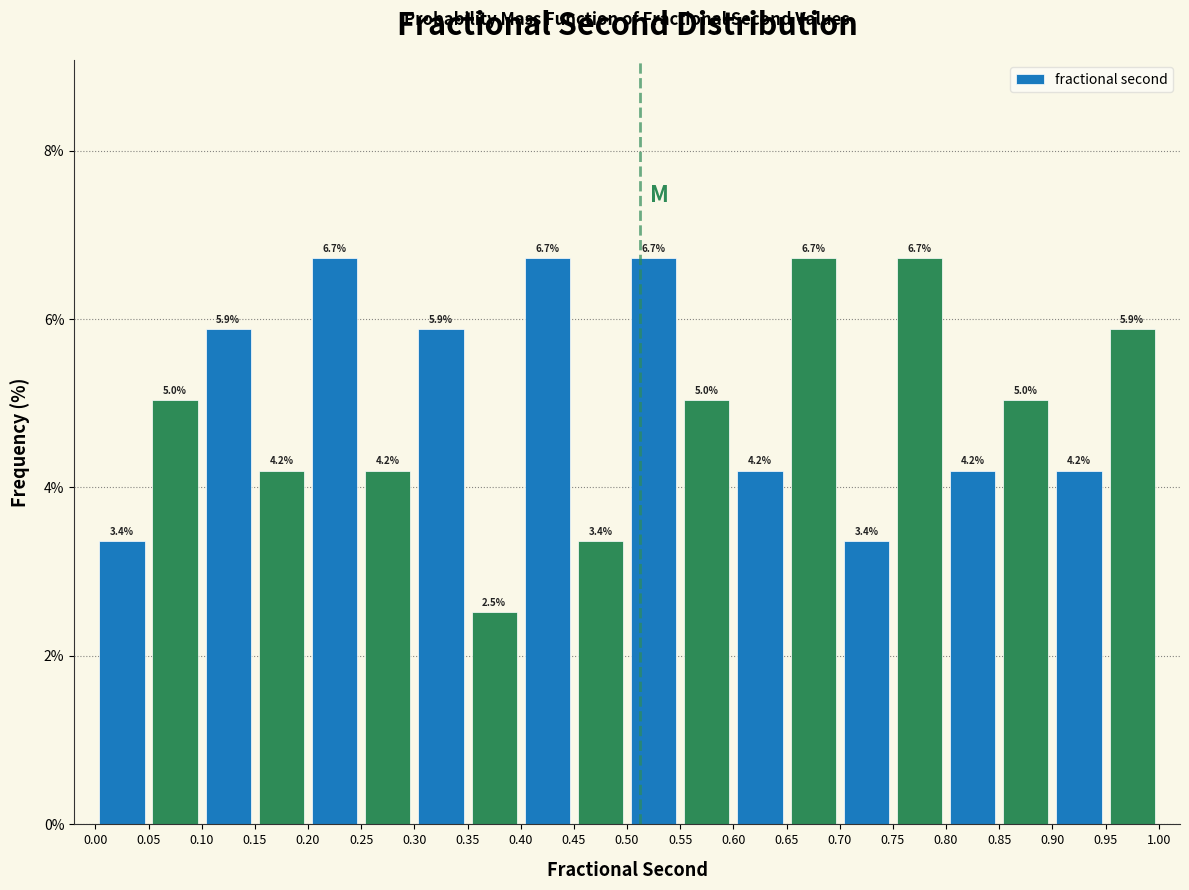

Reading left to right, list every bar in this chart as the range it spans on the x-axis followed by its height.

0.00 to 0.05: 3.4
0.05 to 0.10: 5.0
0.10 to 0.15: 5.9
0.15 to 0.20: 4.2
0.20 to 0.25: 6.7
0.25 to 0.30: 4.2
0.30 to 0.35: 5.9
0.35 to 0.40: 2.5
0.40 to 0.45: 6.7
0.45 to 0.50: 3.4
0.50 to 0.55: 6.7
0.55 to 0.60: 5.0
0.60 to 0.65: 4.2
0.65 to 0.70: 6.7
0.70 to 0.75: 3.4
0.75 to 0.80: 6.7
0.80 to 0.85: 4.2
0.85 to 0.90: 5.0
0.90 to 0.95: 4.2
0.95 to 1.00: 5.9